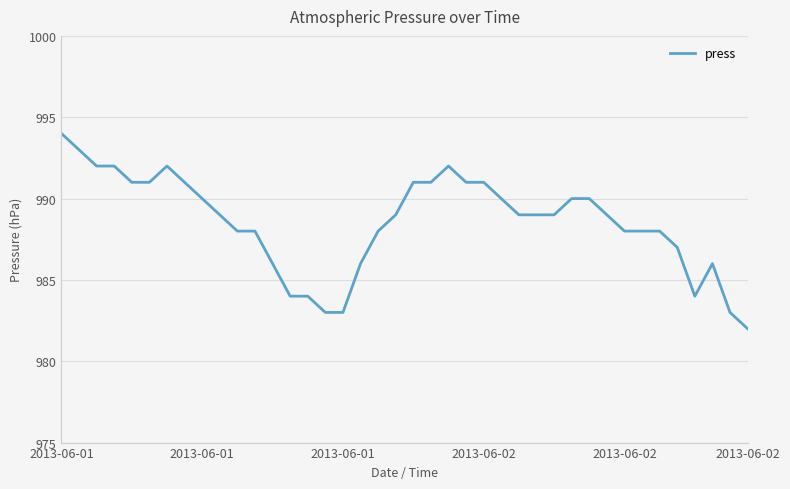

What is the smallest value displayed?

982